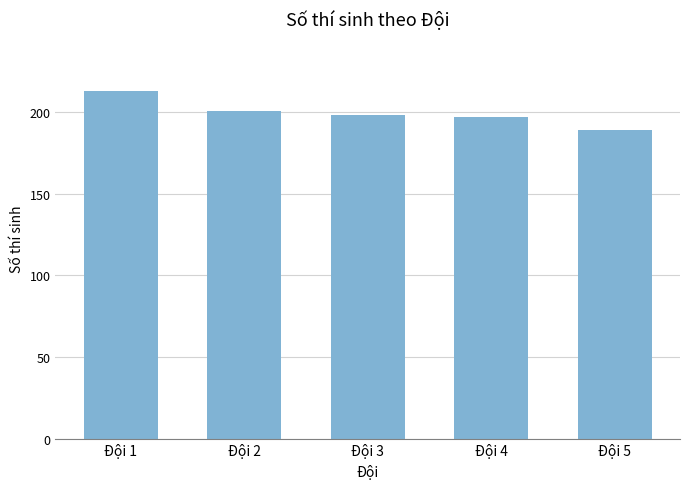

Are the bars horizontal?

No